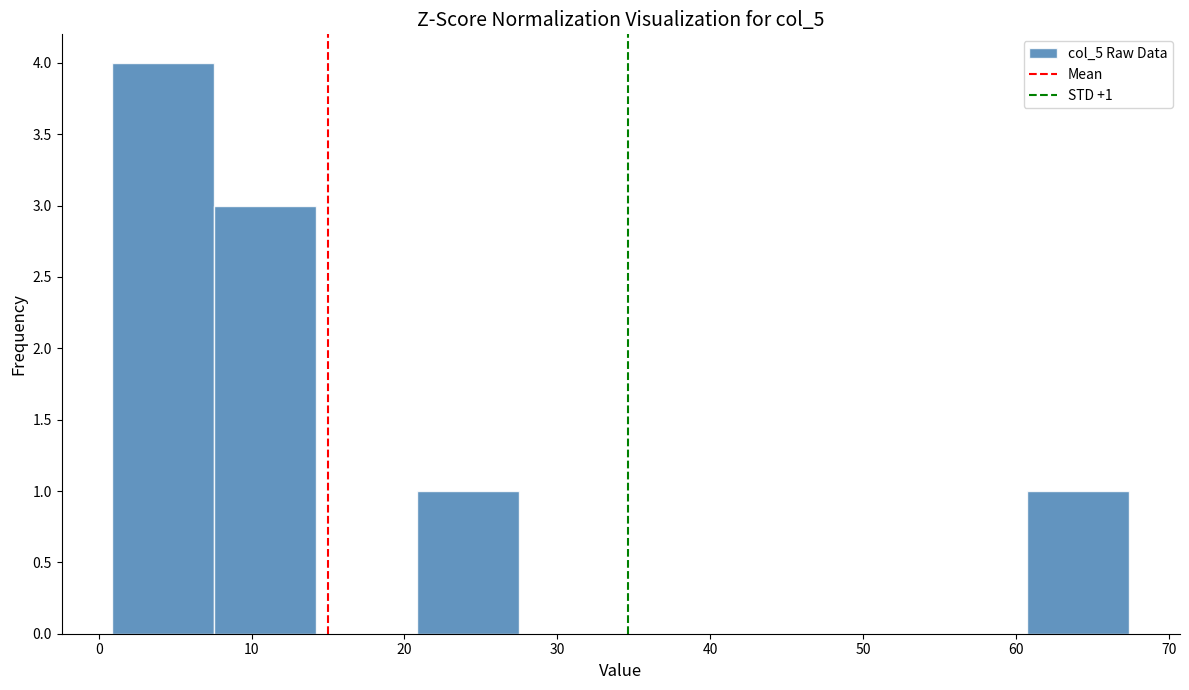

Over which range of the x-axis is the bar tallest?

1 to 8